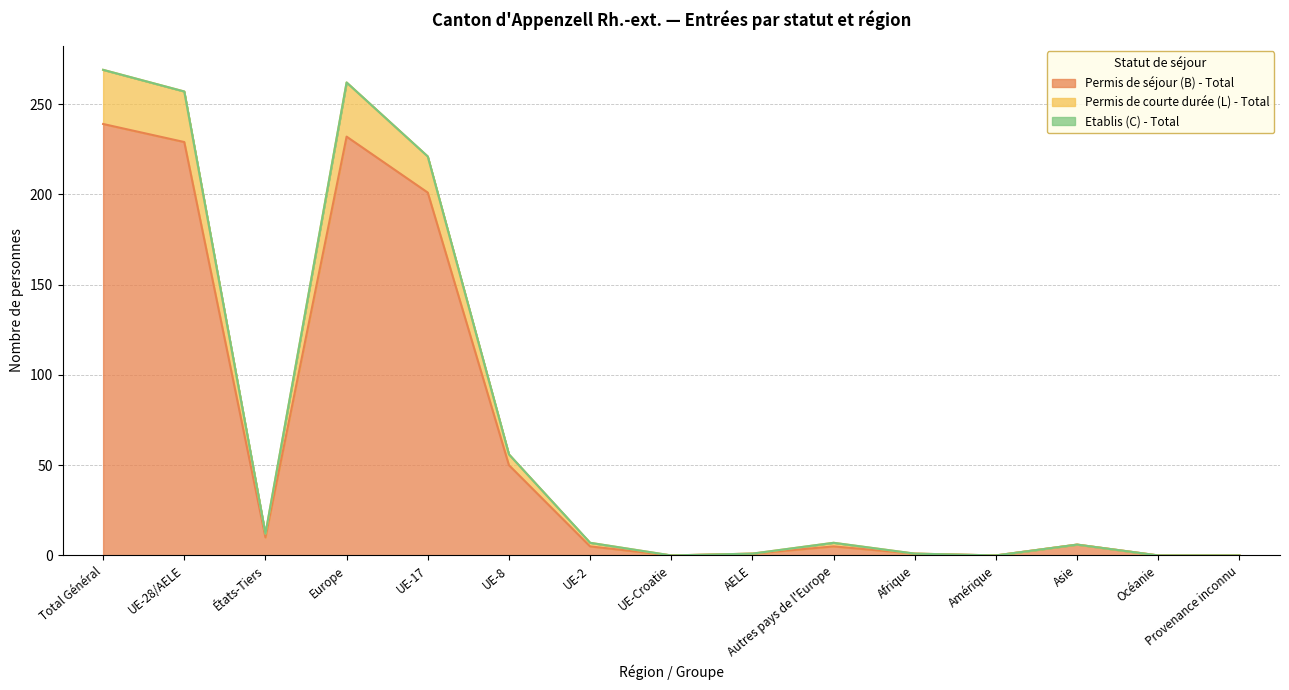

Count the number of categories in the chart.

15